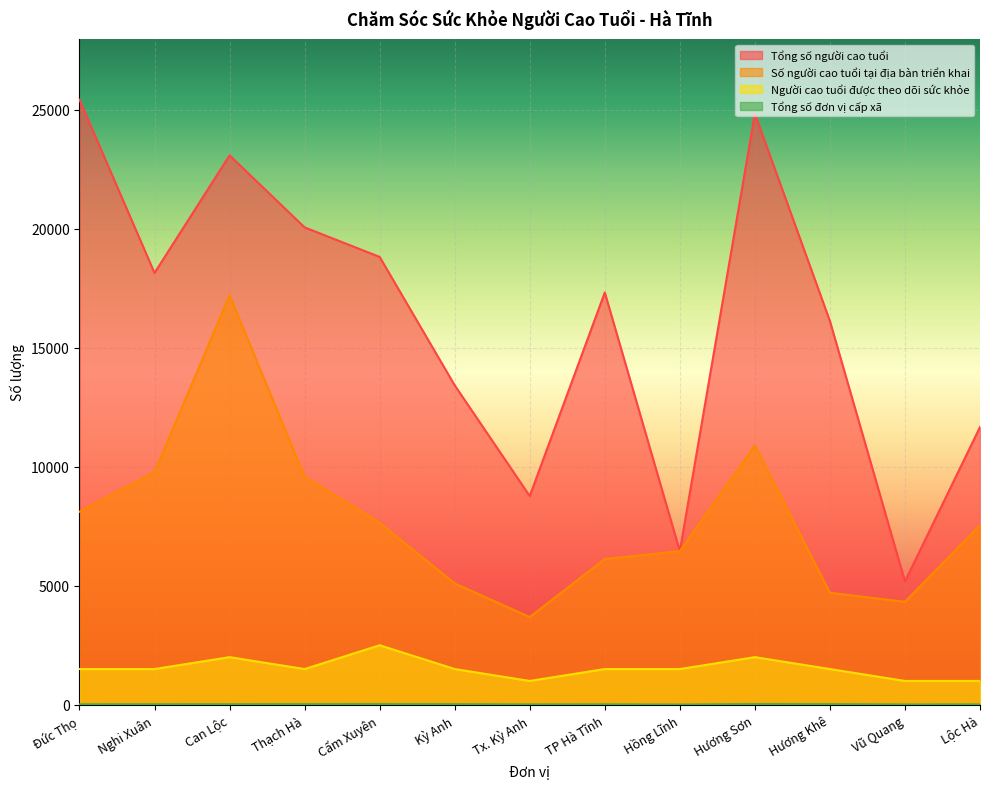

At how many categories does at least one series exceed 9792?

10